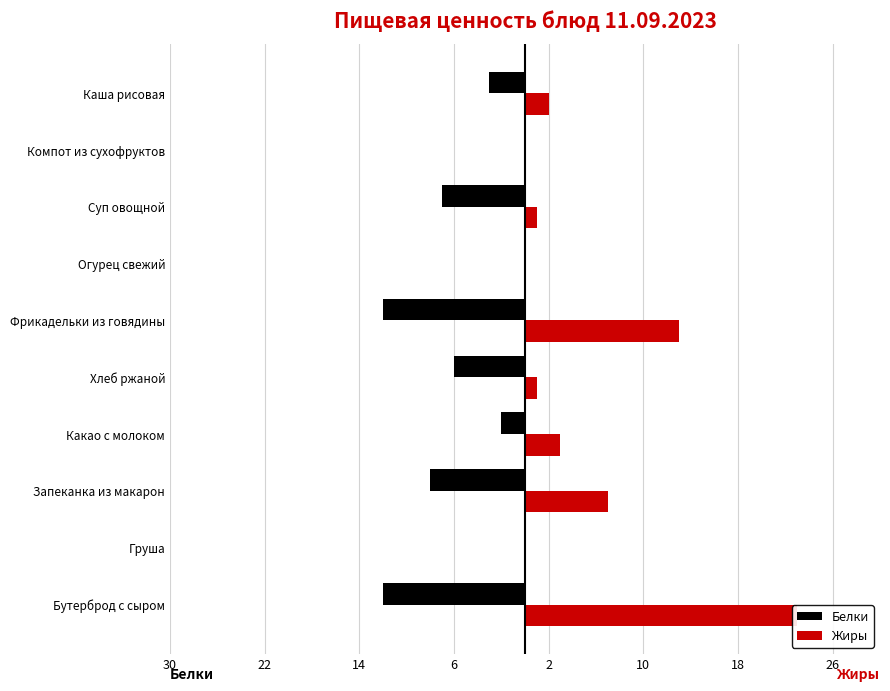

Reading left to right, what are all the values shown in this chart?

Белки: -12	0	-8	-2	-6	-12	0	-7	0	-3
Жиры: 23	0	7	3	1	13	0	1	0	2